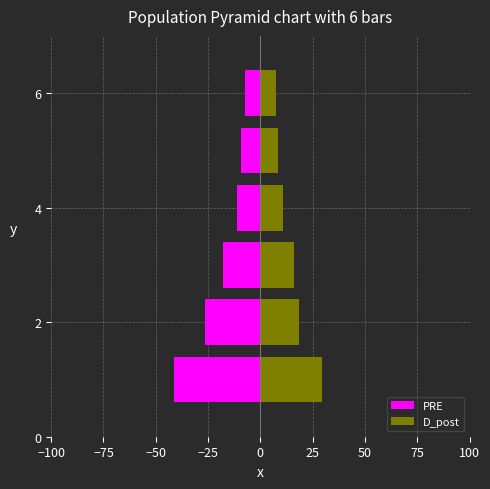

The D_post series shows 26.9 at −50. True or false?

False